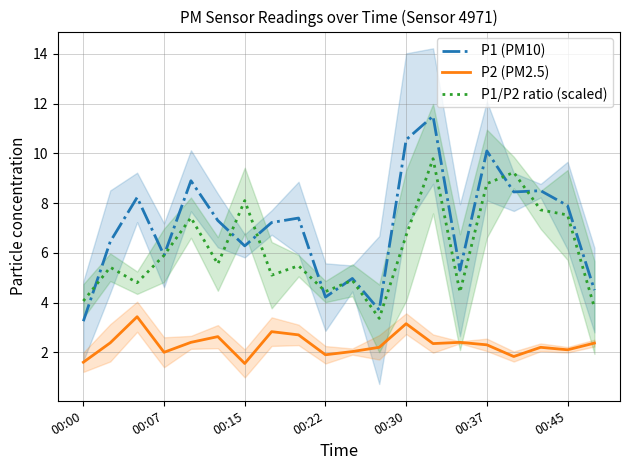

Read the P1 (PM10) value at 00:37.

10.1